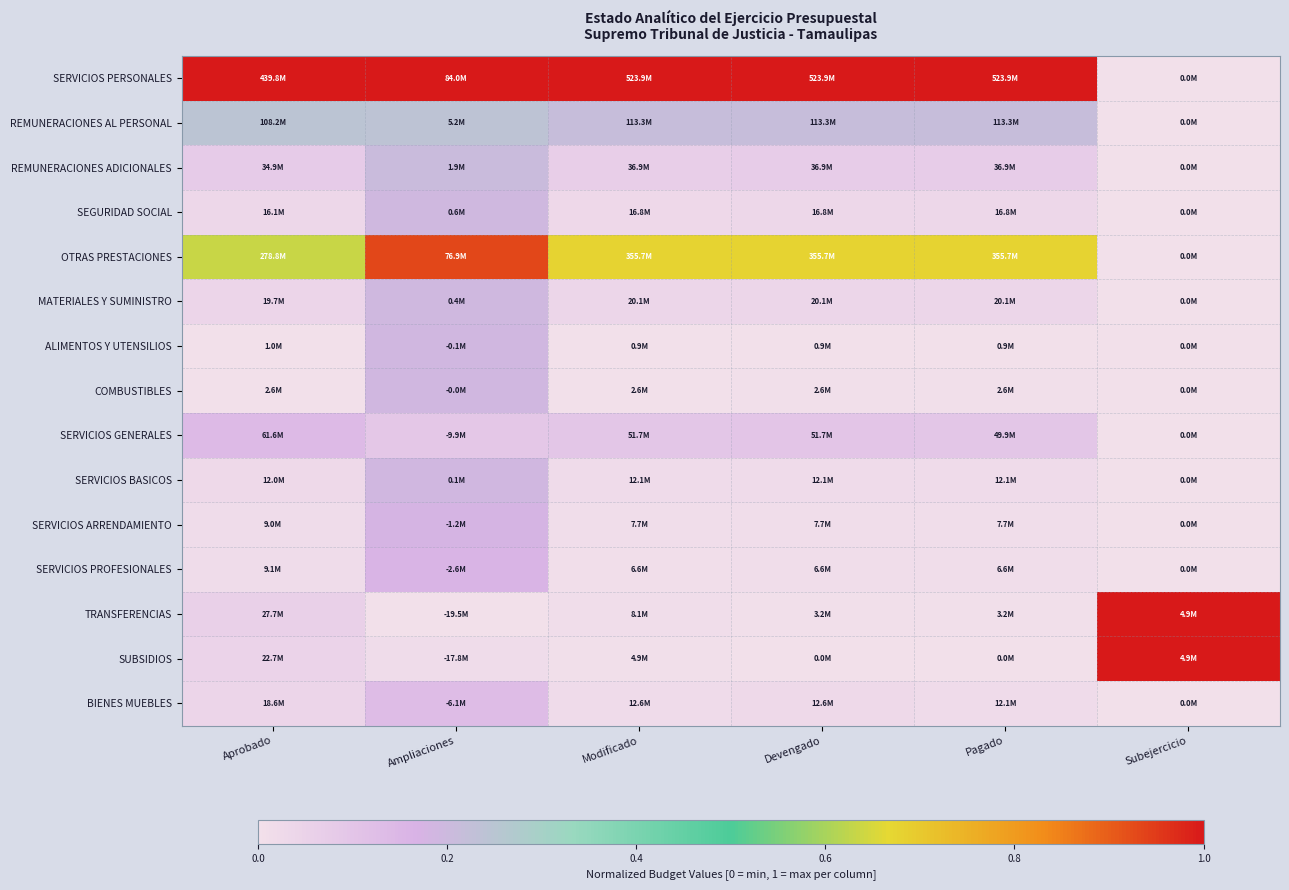

Reading right to left, transcribe all the data shown in this chart.

SERVICIOS PERSONALES: Subejercicio=0.0	Pagado=1.0	Devengado=1.0	Modificado=1.0	Ampliaciones=1.0	Aprobado=1.0
REMUNERACIONES AL PERSONAL: Subejercicio=0.0	Pagado=0.2	Devengado=0.2	Modificado=0.2	Ampliaciones=0.2	Aprobado=0.2
REMUNERACIONES ADICIONALES: Subejercicio=0.0	Pagado=0.1	Devengado=0.1	Modificado=0.1	Ampliaciones=0.2	Aprobado=0.1
SEGURIDAD SOCIAL: Subejercicio=0.0	Pagado=0.0	Devengado=0.0	Modificado=0.0	Ampliaciones=0.2	Aprobado=0.0
OTRAS PRESTACIONES: Subejercicio=0.0	Pagado=0.7	Devengado=0.7	Modificado=0.7	Ampliaciones=0.9	Aprobado=0.6
MATERIALES Y SUMINISTRO: Subejercicio=0.0	Pagado=0.0	Devengado=0.0	Modificado=0.0	Ampliaciones=0.2	Aprobado=0.0
ALIMENTOS Y UTENSILIOS: Subejercicio=0.0	Pagado=0.0	Devengado=0.0	Modificado=0.0	Ampliaciones=0.2	Aprobado=0.0
COMBUSTIBLES: Subejercicio=0.0	Pagado=0.0	Devengado=0.0	Modificado=0.0	Ampliaciones=0.2	Aprobado=0.0
SERVICIOS GENERALES: Subejercicio=0.0	Pagado=0.1	Devengado=0.1	Modificado=0.1	Ampliaciones=0.1	Aprobado=0.1
SERVICIOS BASICOS: Subejercicio=0.0	Pagado=0.0	Devengado=0.0	Modificado=0.0	Ampliaciones=0.2	Aprobado=0.0
SERVICIOS ARRENDAMIENTO: Subejercicio=0.0	Pagado=0.0	Devengado=0.0	Modificado=0.0	Ampliaciones=0.2	Aprobado=0.0
SERVICIOS PROFESIONALES: Subejercicio=0.0	Pagado=0.0	Devengado=0.0	Modificado=0.0	Ampliaciones=0.2	Aprobado=0.0
TRANSFERENCIAS: Subejercicio=1.0	Pagado=0.0	Devengado=0.0	Modificado=0.0	Ampliaciones=0.0	Aprobado=0.1
SUBSIDIOS: Subejercicio=1.0	Pagado=0.0	Devengado=0.0	Modificado=0.0	Ampliaciones=0.0	Aprobado=0.0
BIENES MUEBLES: Subejercicio=0.0	Pagado=0.0	Devengado=0.0	Modificado=0.0	Ampliaciones=0.1	Aprobado=0.0